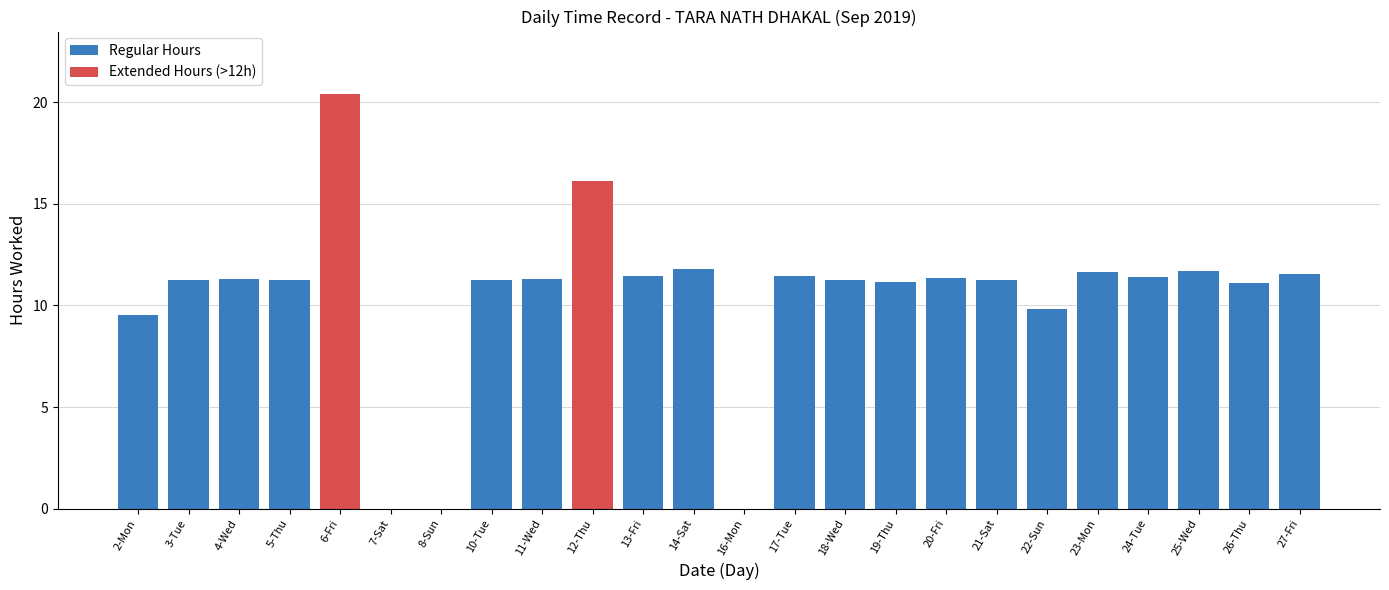

What is the label of the 13th bar from the right?

14-Sat